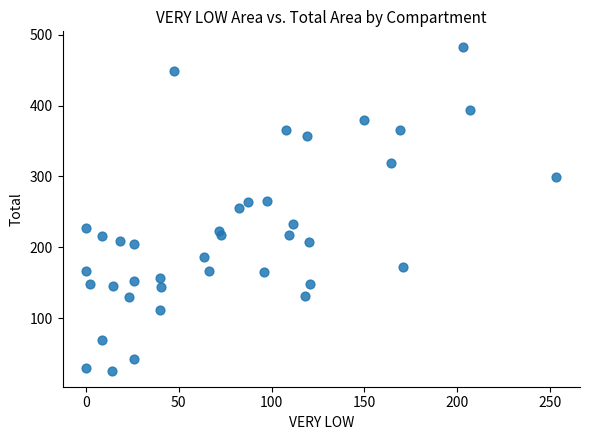

What is the range of Y values (max minus min)?

456.0